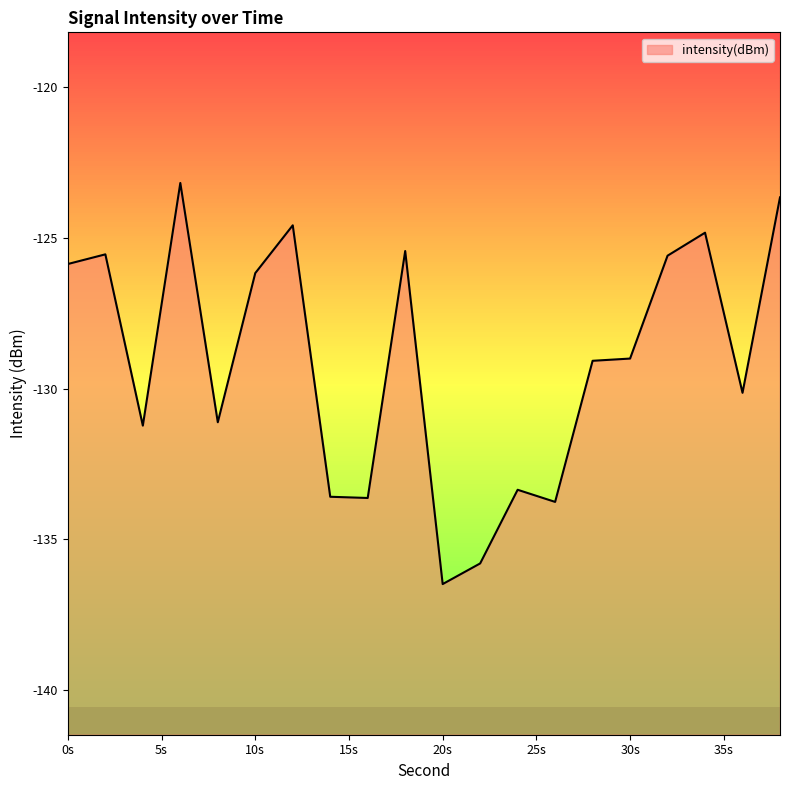

What is the smallest value displayed?

-136.5